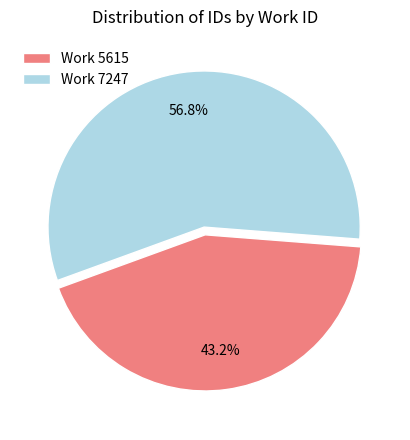

What percentage is NOT represented by Work 7247?

43.2%